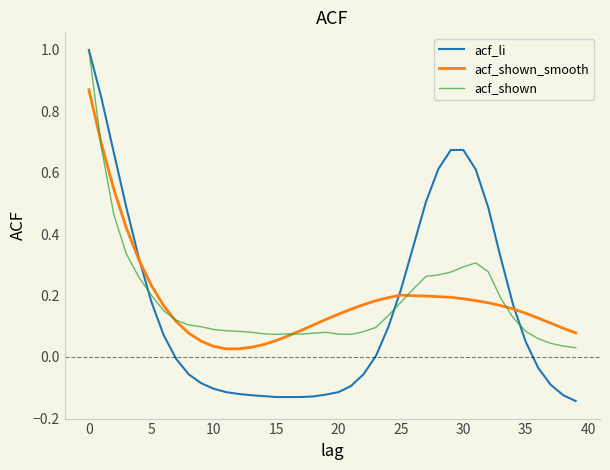

Which series has the largest range (max minus min)?

acf_li